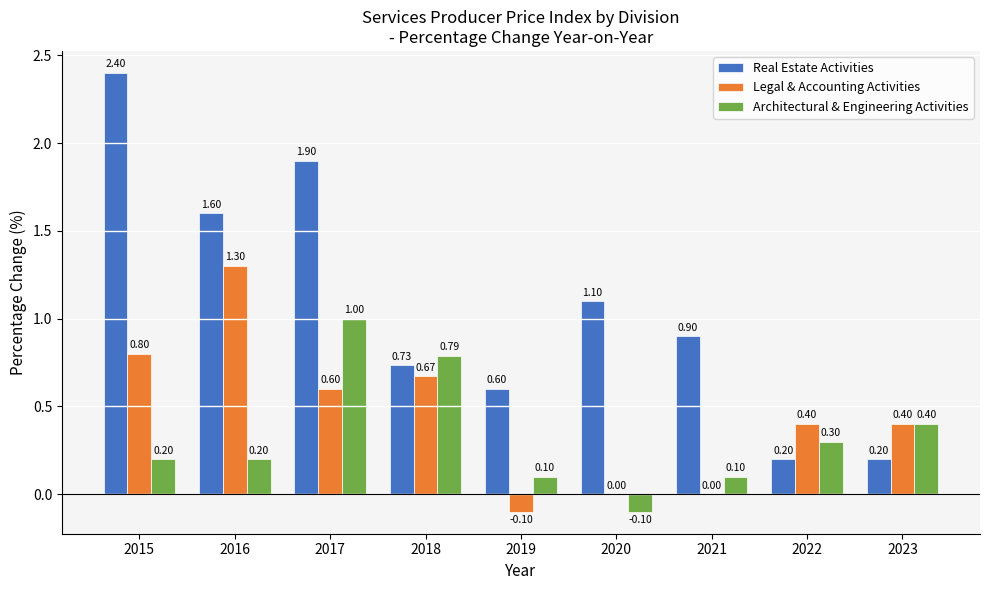

What is the greatest value displayed?

2.4